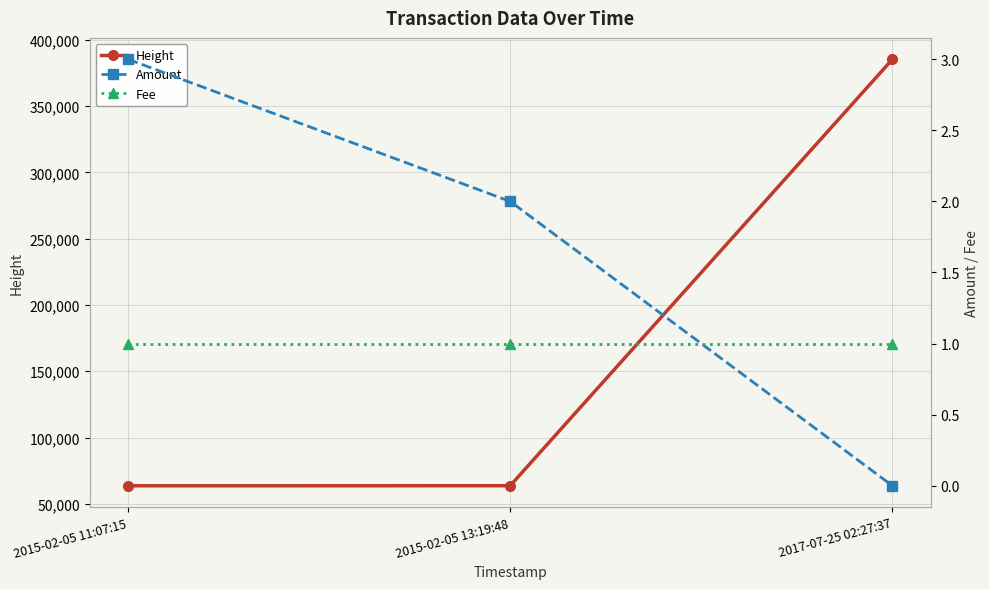

Where does the Height series first go above 63659?

2017-07-25 02:27:37